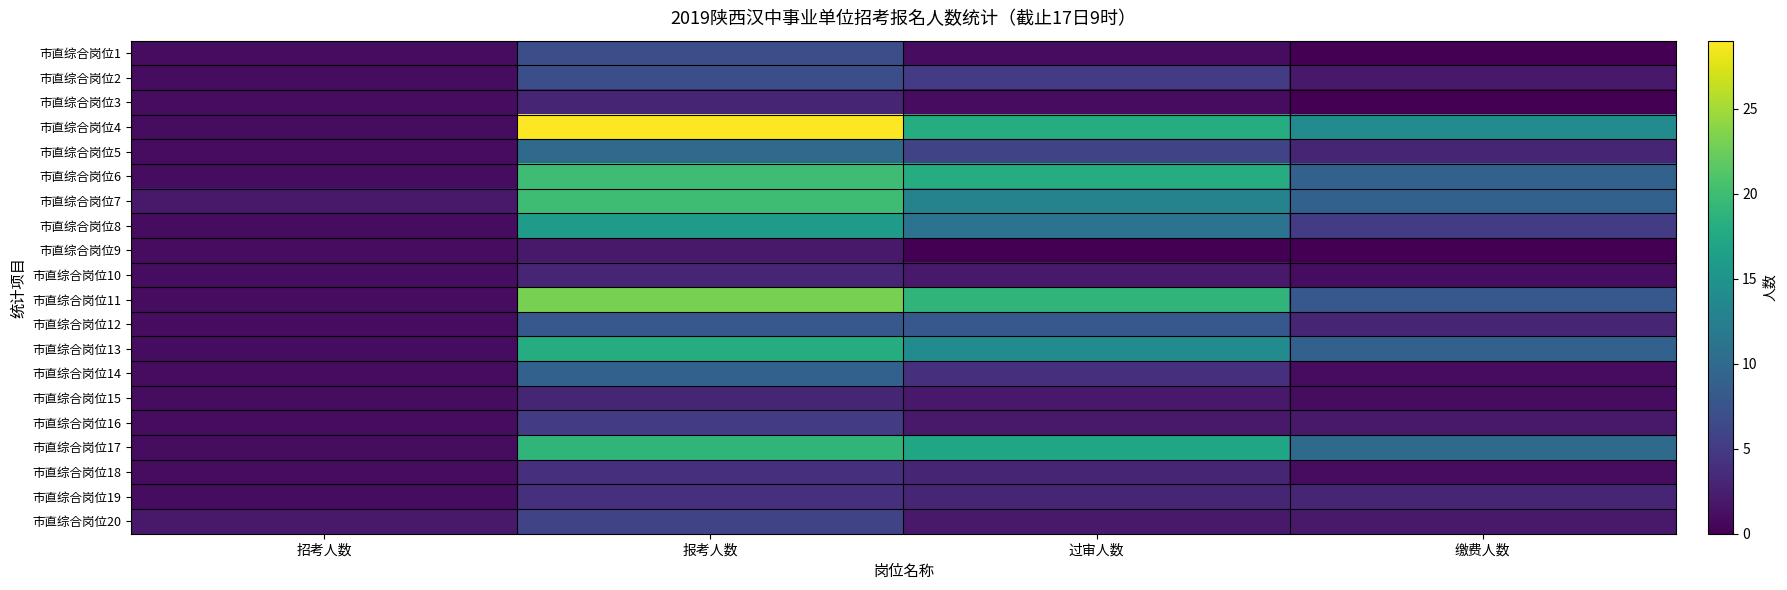

Which series has the largest total across all categories?

市直综合岗位4